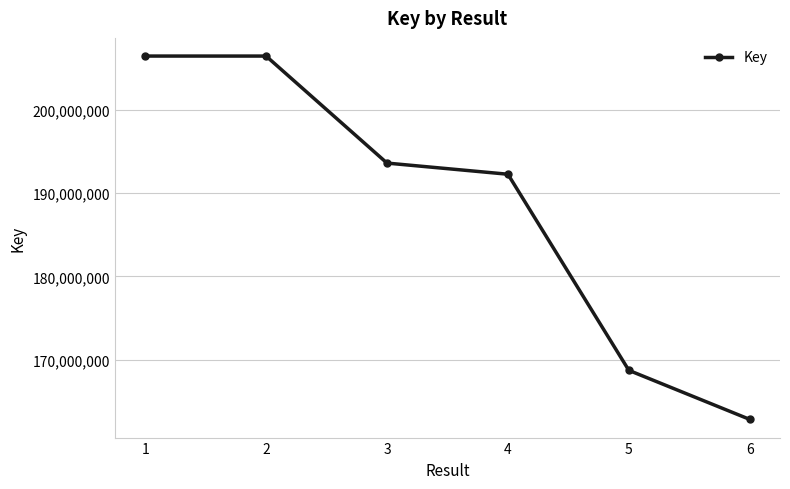

What is the difference between the maximum and second lowest values?

37797950